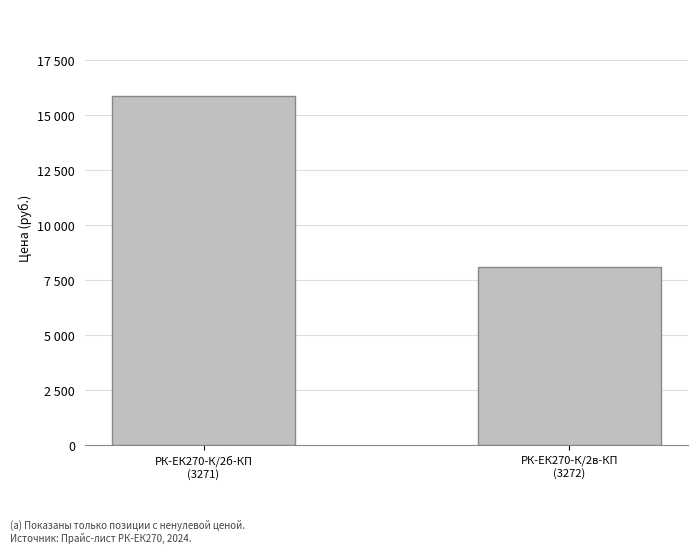

Are the bars horizontal?

No